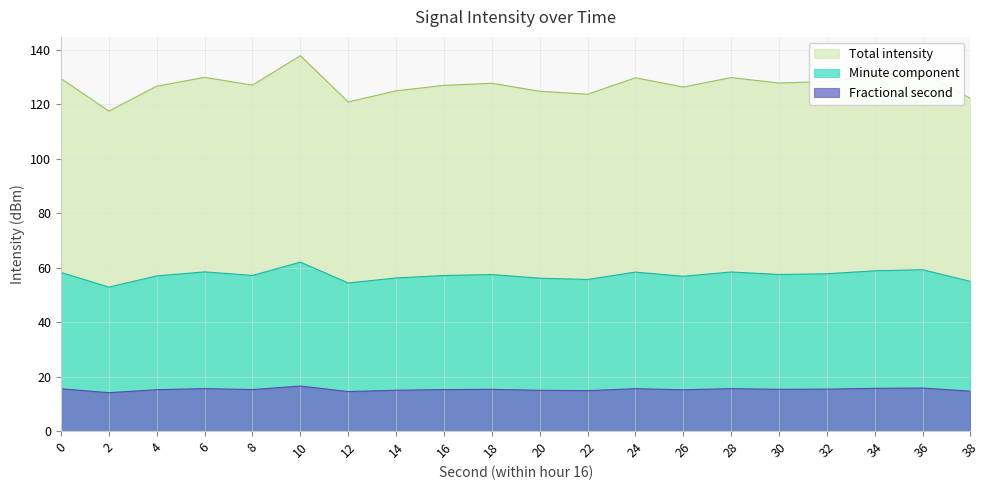

What is the smallest value displayed?

14.1